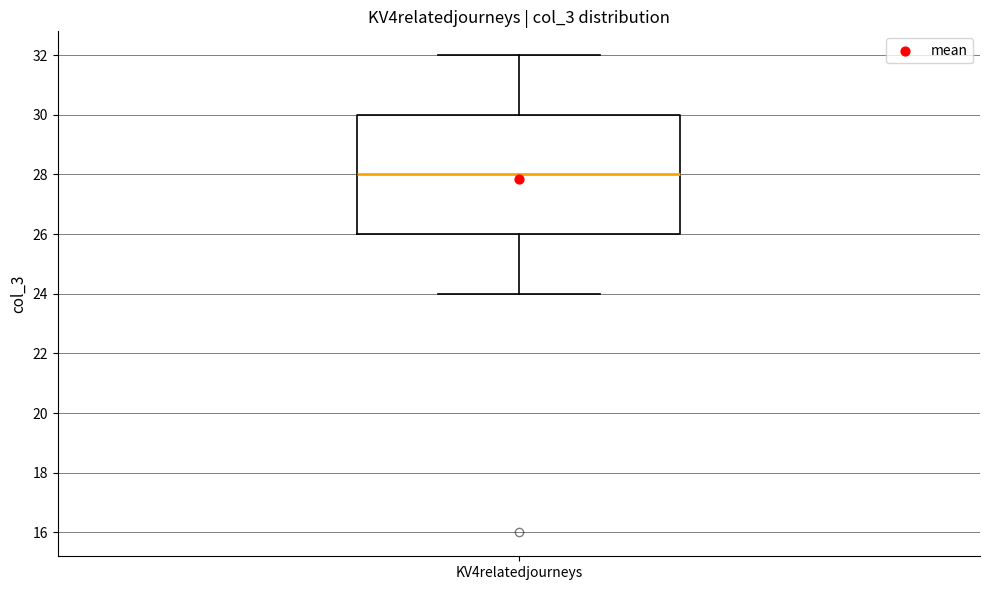

Where does the lower whisker of the box for KV4relatedjourneys end on the y-axis? The values are not printed on the chart, so give them approximately, as read against the axis.

24